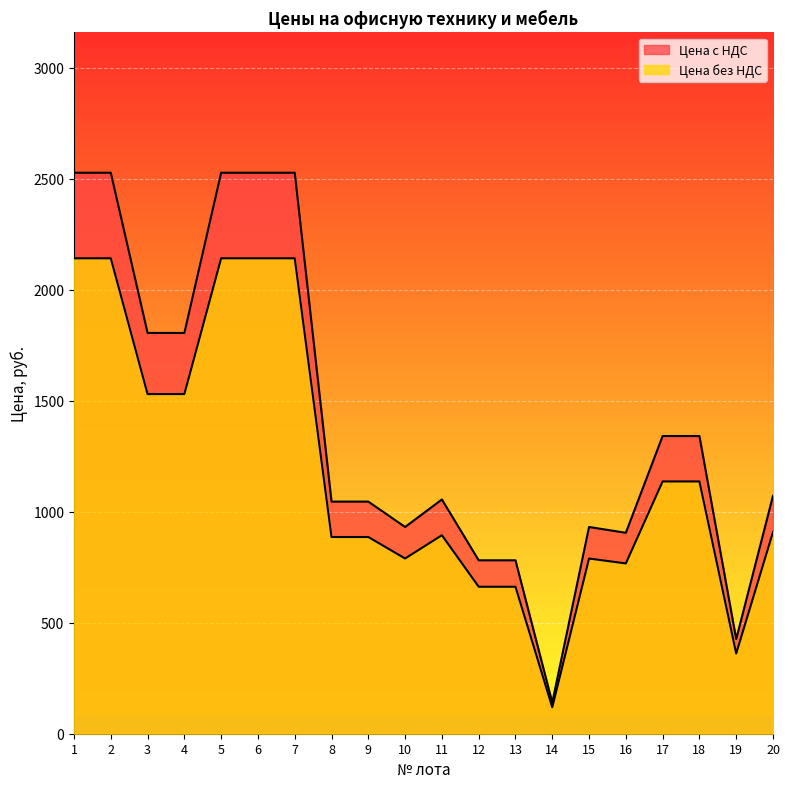

What is the difference between the second highest and minimum values in the Цена с НДС series?

2386.2